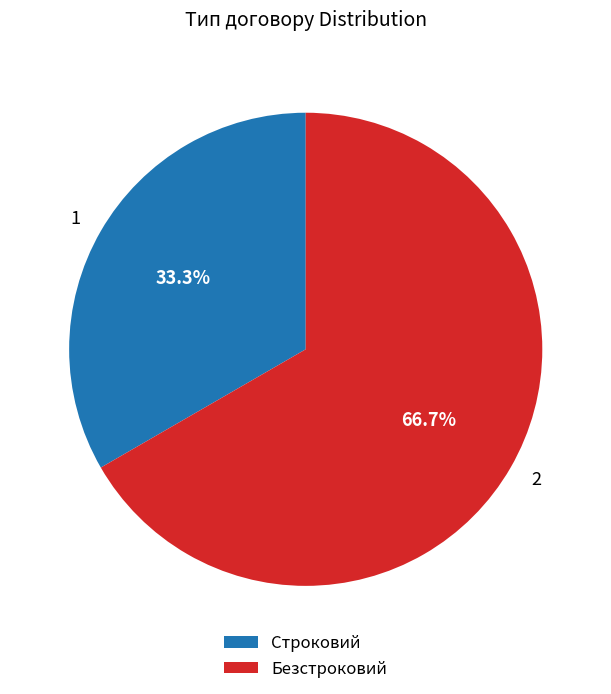

What is the smallest slice in the pie chart?

Строковий